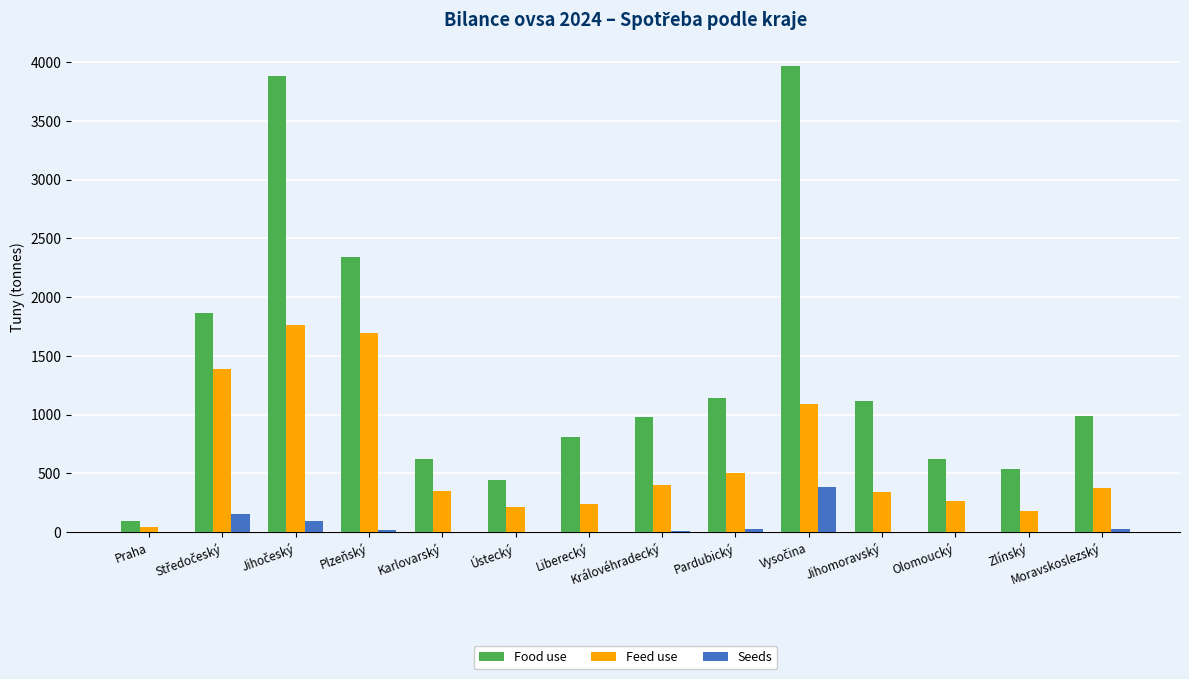

Is the value of Seeds at Praha greater than the value of Feed use at Olomoucký?

No